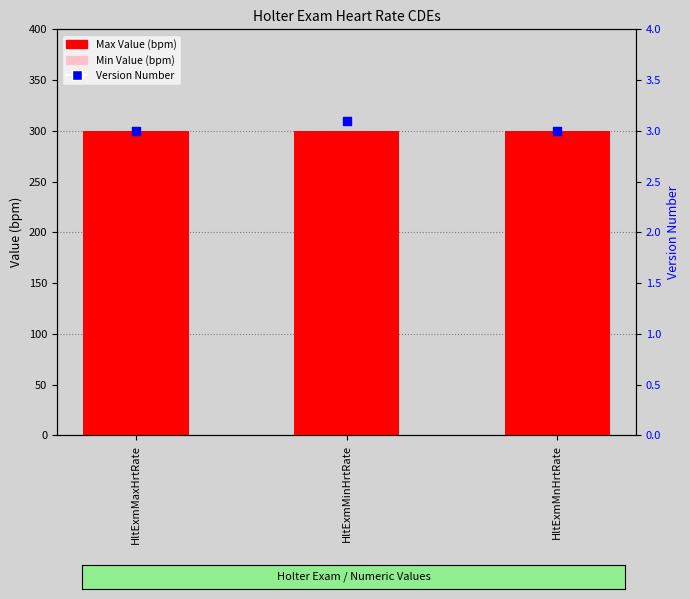

At which category is the sum across all series the highest?

HltExmMinHrtRate